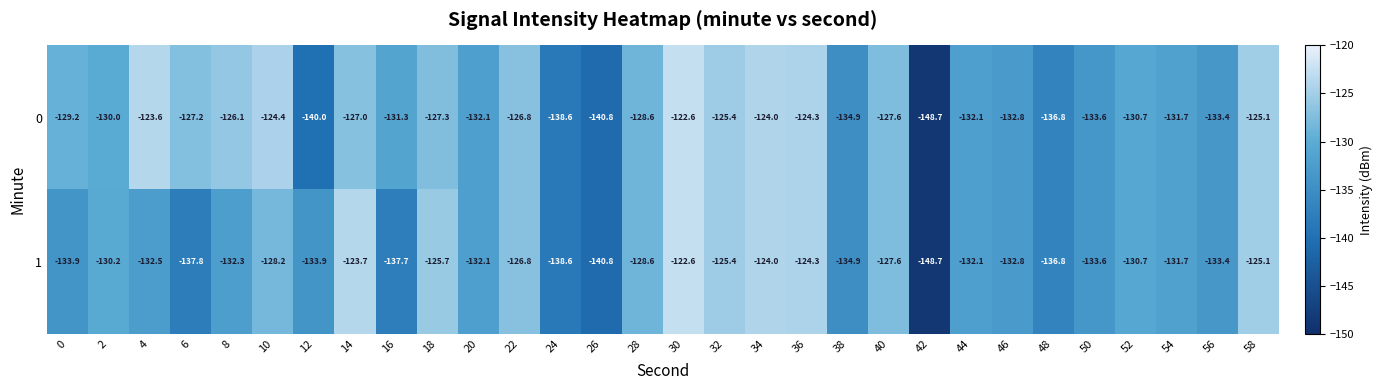

True or false: 1 has a value of -201.5 at 36.

False